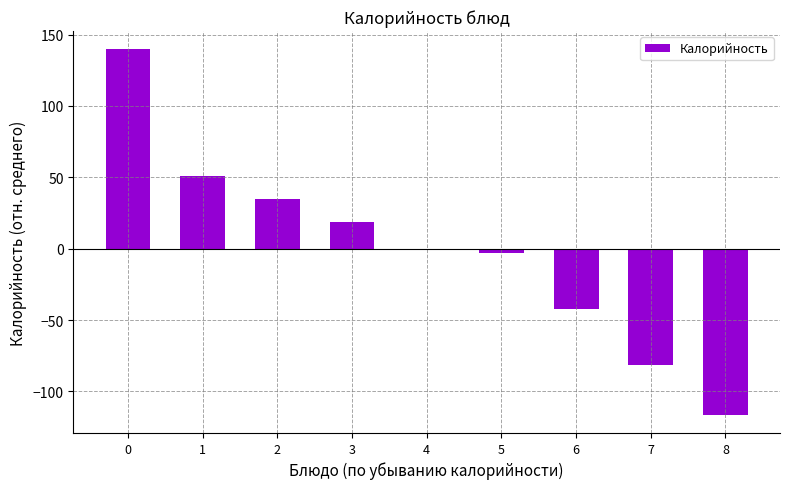

Is it true that the value at 0 is 62.7?

False